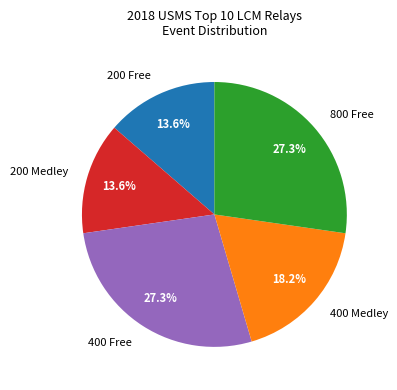

Between 400 Medley and 200 Medley, which is larger?

400 Medley